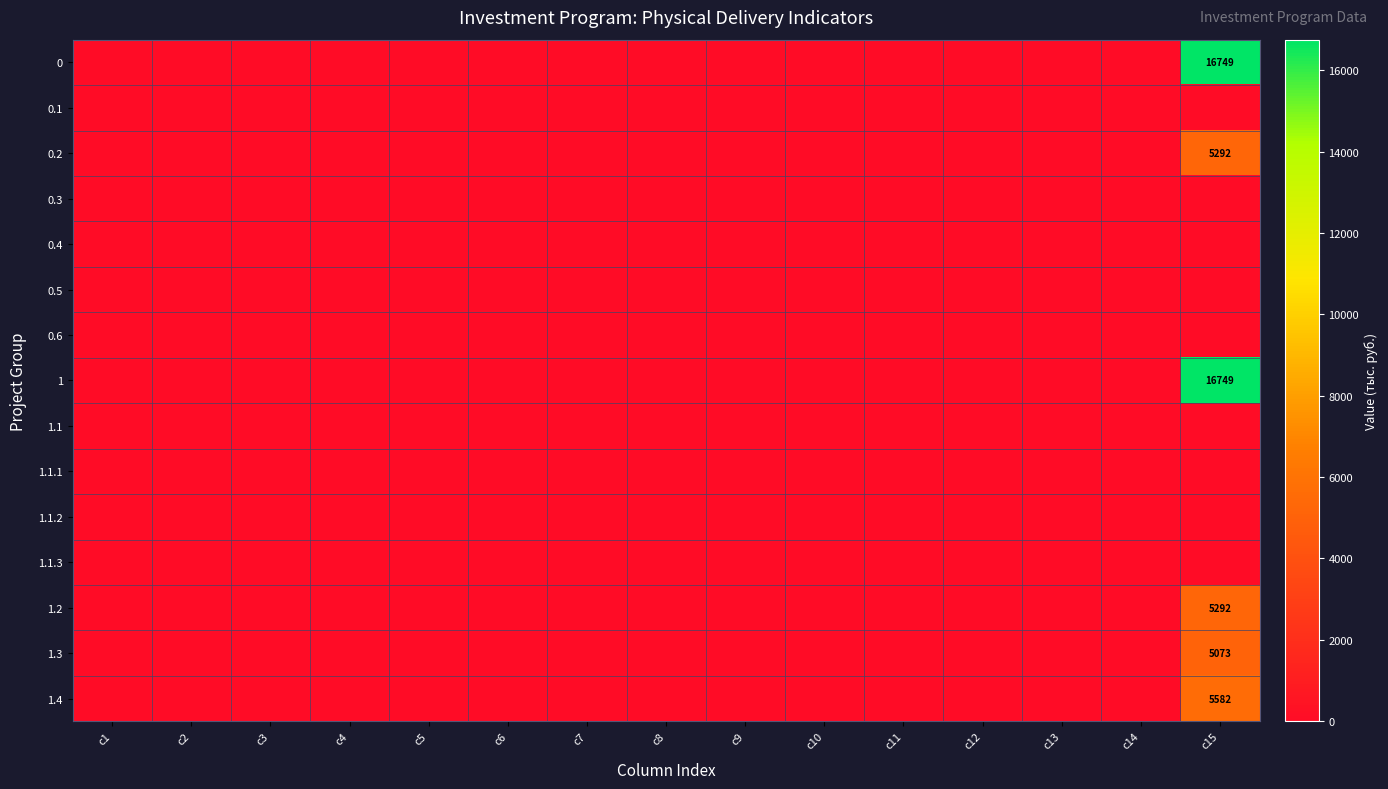

Which has a higher value, c15 or c11?

c15